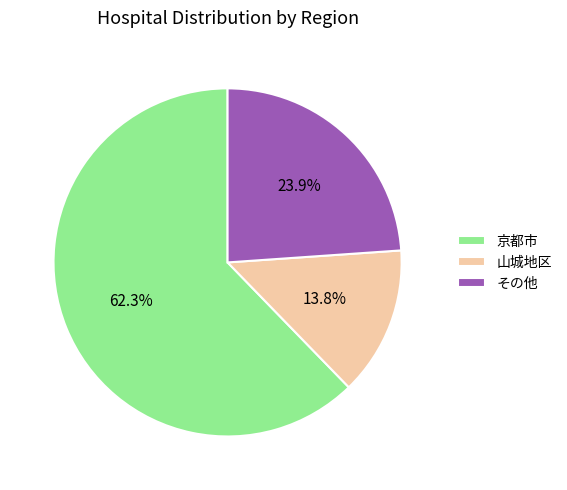

Which category has the smallest portion of the pie?

山城地区